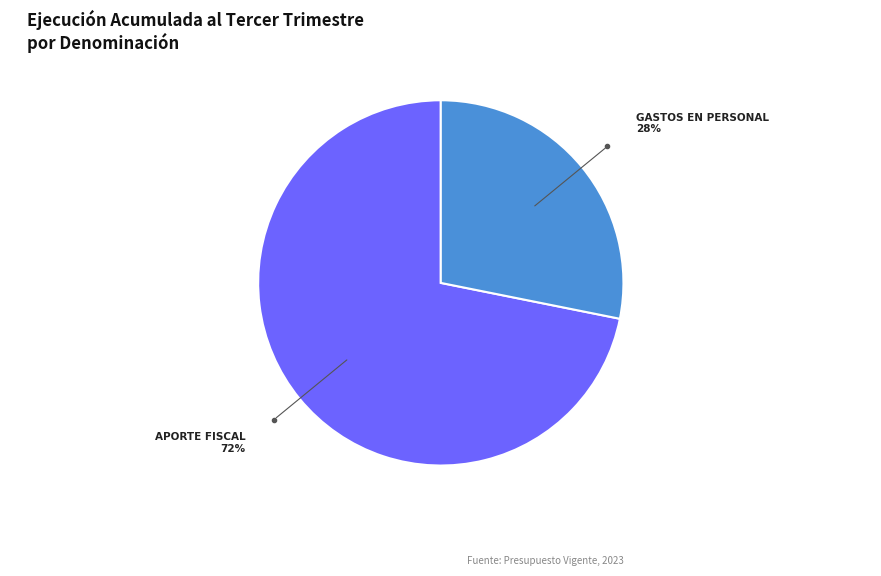

Which category has the biggest portion of the pie?

APORTE FISCAL